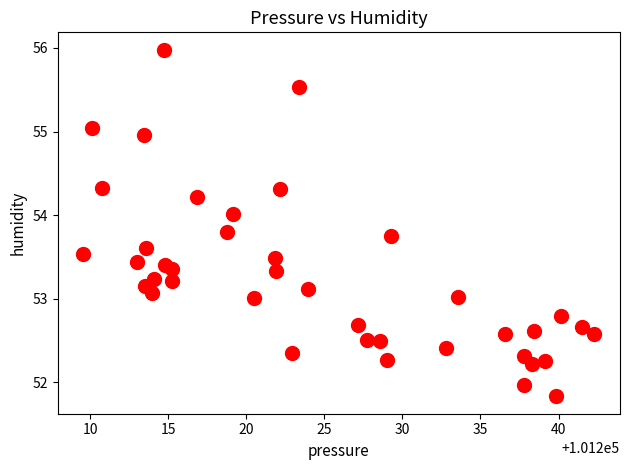

What is the range of X values (max minus min)?

32.7